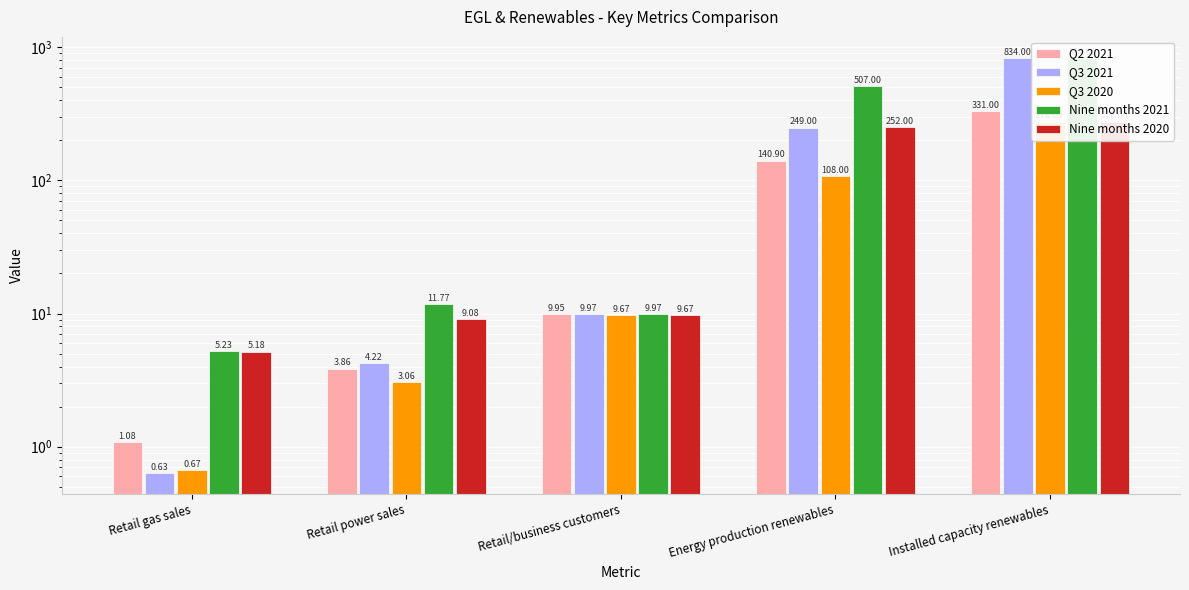

What is the label of the 3rd bar from the right?

Retail/business customers